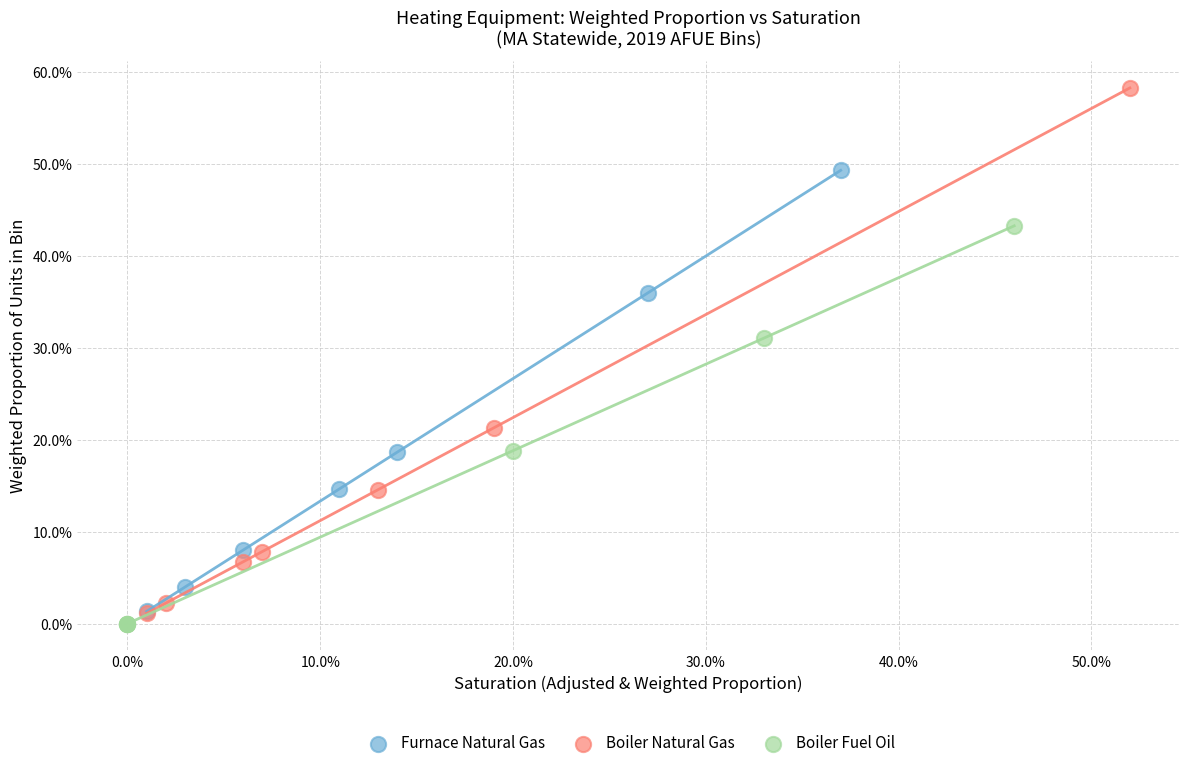

Which series contains the highest Y value?

Boiler Natural Gas